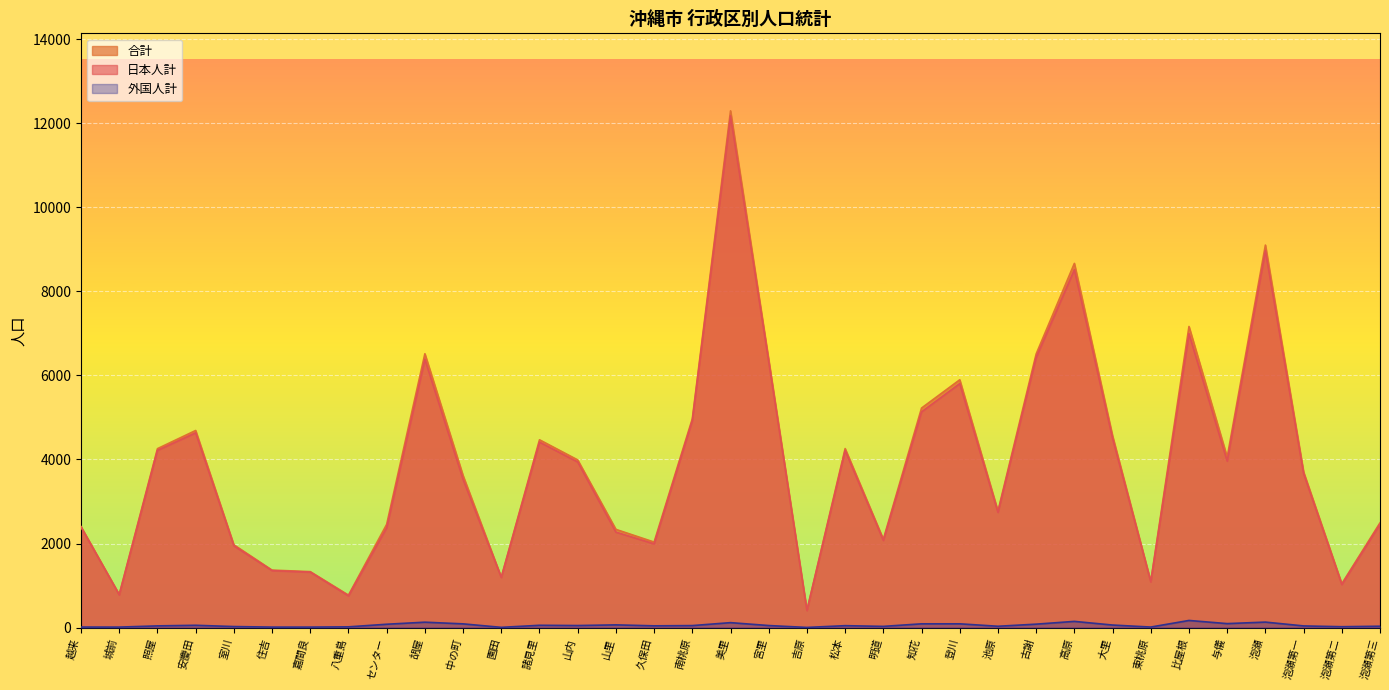

What is the minimum value shown in the chart?

4